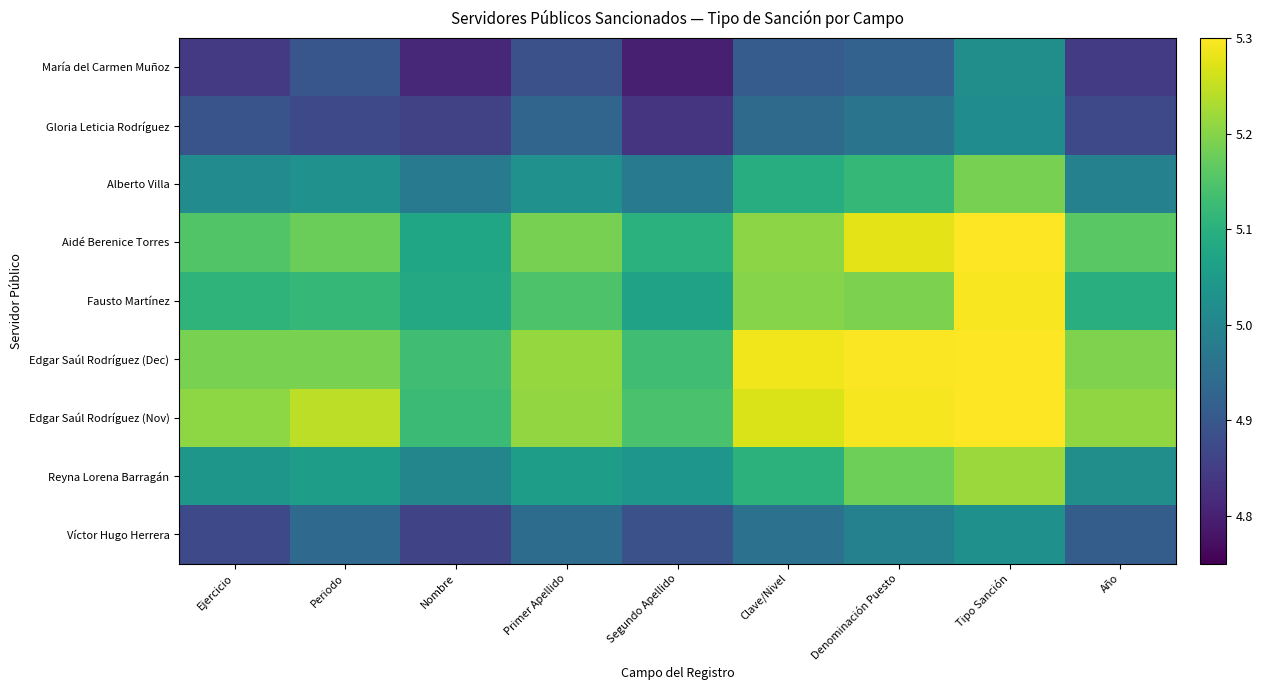

At Clave/Nivel, list the series in order from smallest to largest.

María del Carmen Muñoz, Gloria Leticia Rodríguez, Víctor Hugo Herrera, Alberto Villa, Reyna Lorena Barragán, Fausto Martínez, Aidé Berenice Torres, Edgar Saúl Rodríguez (Nov), Edgar Saúl Rodríguez (Dec)